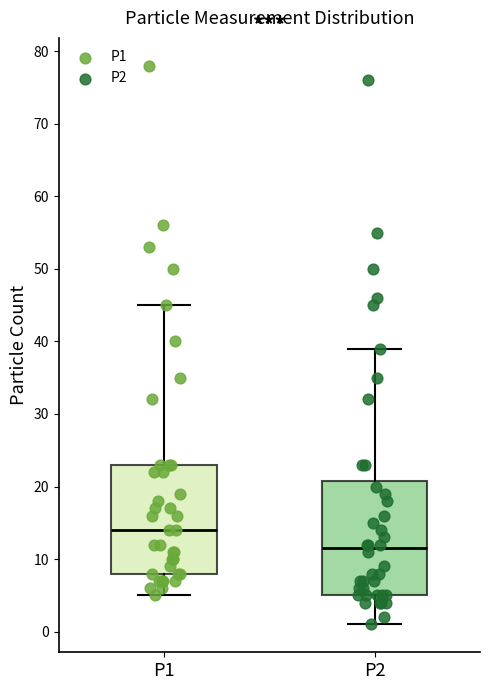

Reading left to right, read every box against the y-axis: the position of its median line, the range the box covers, and the ends of its whiskers. The values are not printed on the chart, so give them approximately, as read against the axis.

P1: median 14, box 8 to 23, whiskers 5 to 45
P2: median 12, box 5 to 21, whiskers 1 to 39